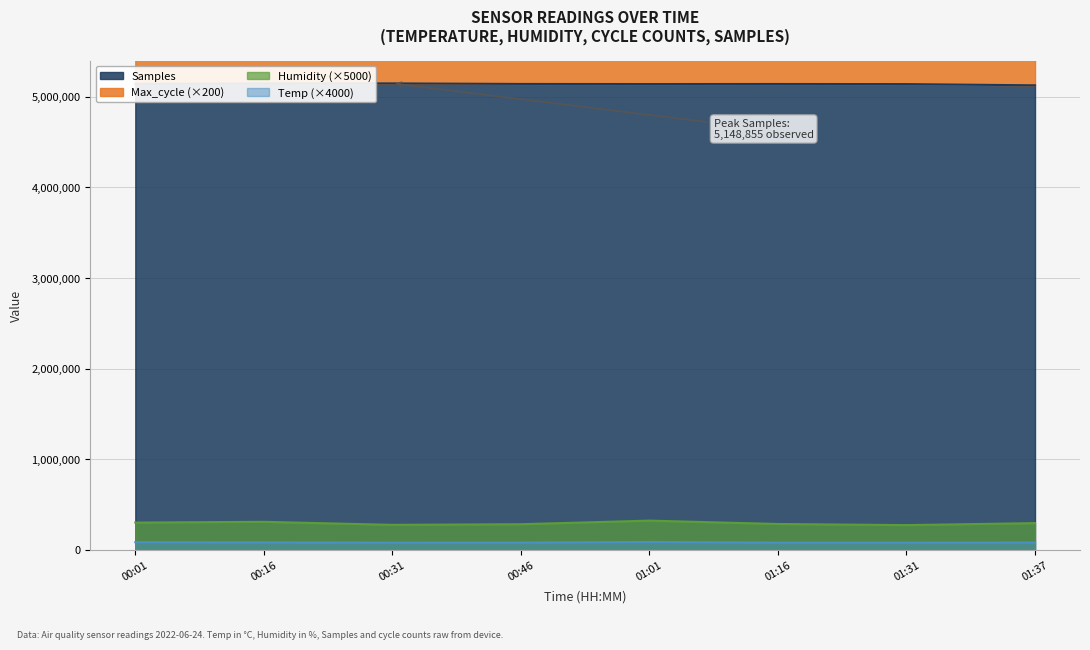

Reading right to left, what are all the values shown in this chart?

Temp: 80400	79600	79600	86800	80000	79600	82000	84400
Humidity: 295000	273000	285500	322500	283000	276000	309500	301000
Max_cycle: 9112041	9126168	9159313	9126958	9129416	9133324	9136965	9217576
Samples: 5127441	5140768	5142313	5141558	5142616	5148724	5147965	5143576